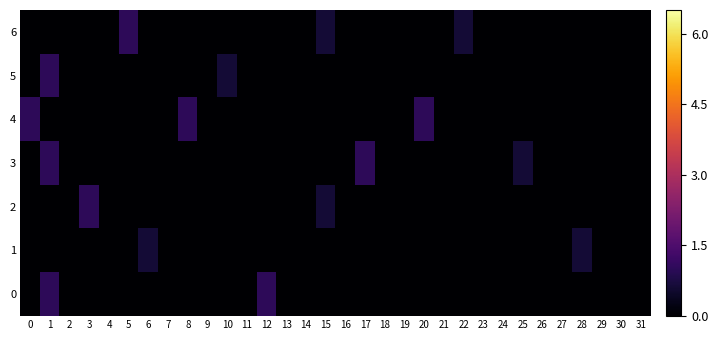

Which series has the largest range (max minus min)?

6